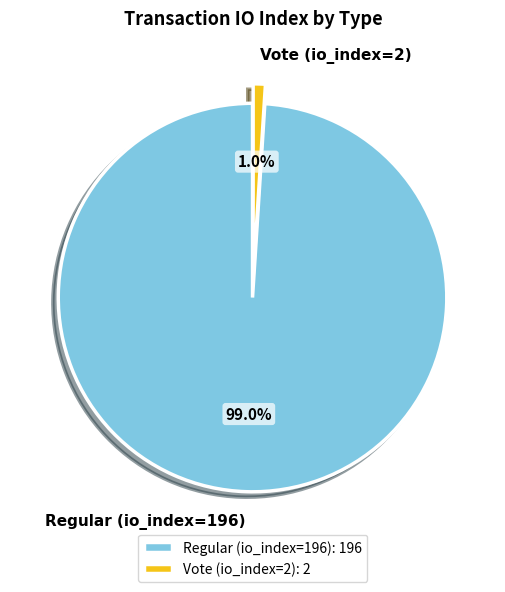

Count the number of slices in the pie.

2